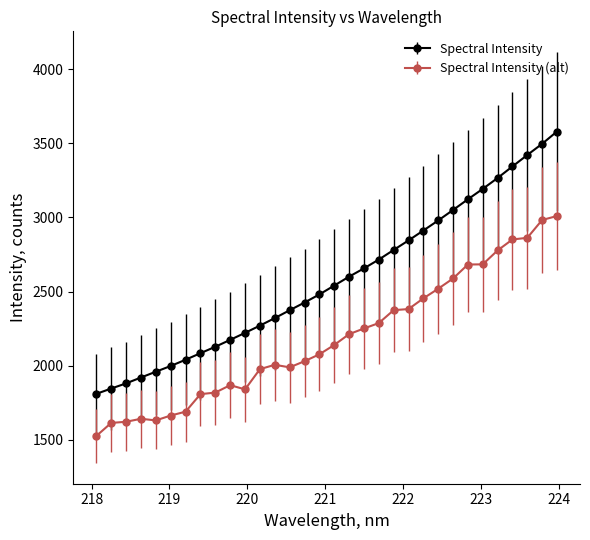

Which series has the widest spread of values?

Spectral Intensity